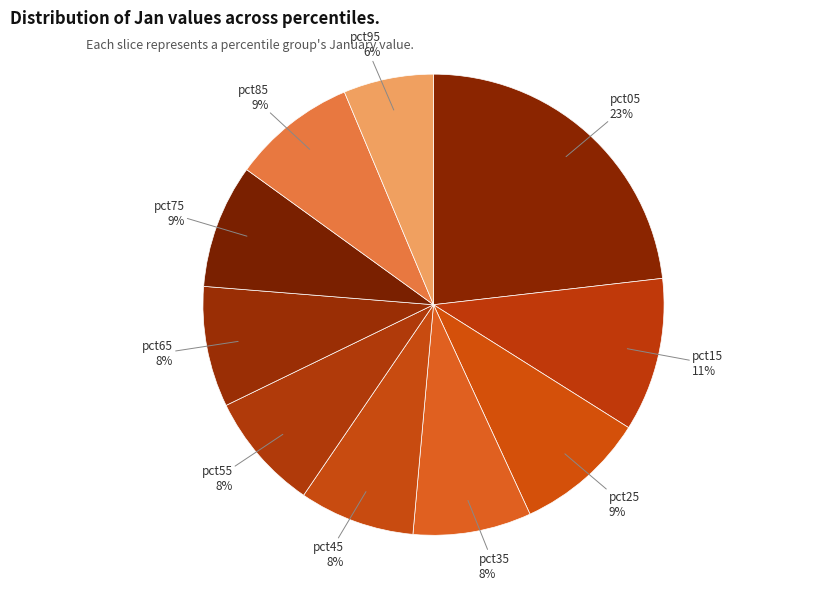

How many segments does this pie chart have?

10